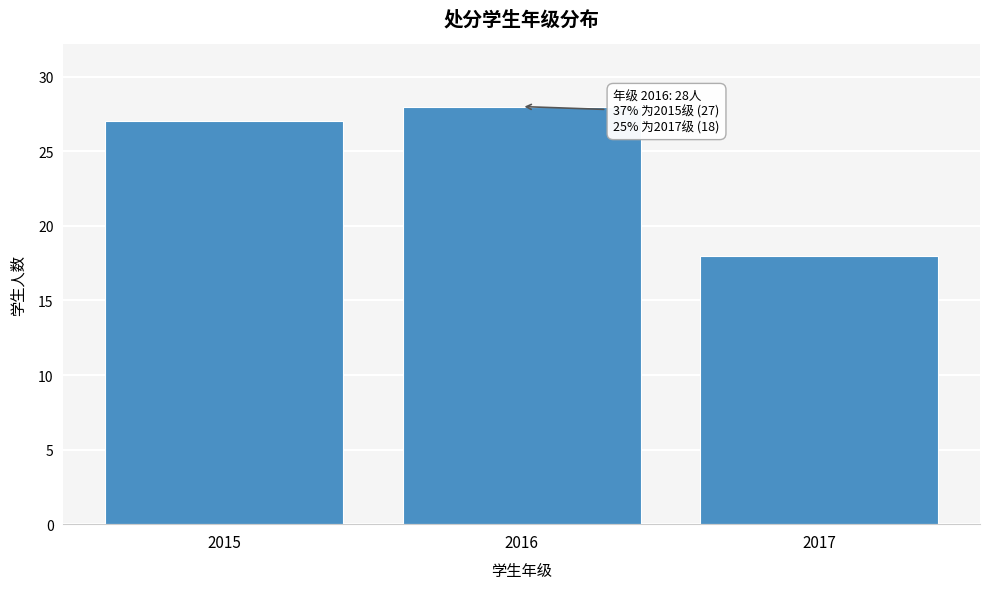

Reading left to right, list all the values displayed in this chart.

2015=27	2016=28	2017=18